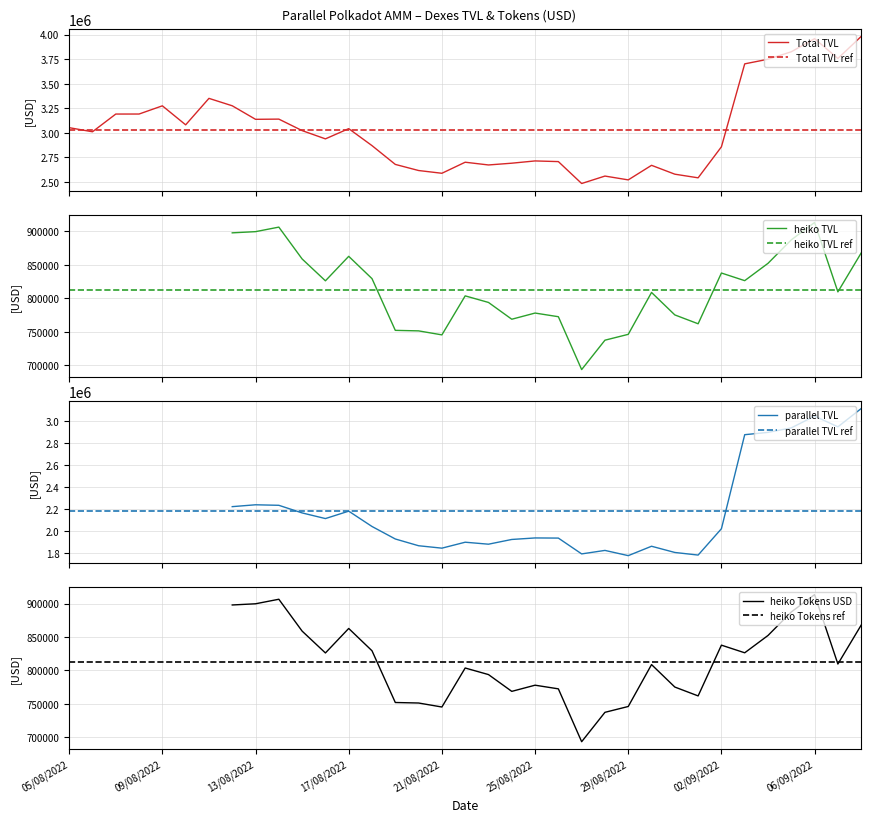

What is the difference between the values at 25 and 29?

1031972.9